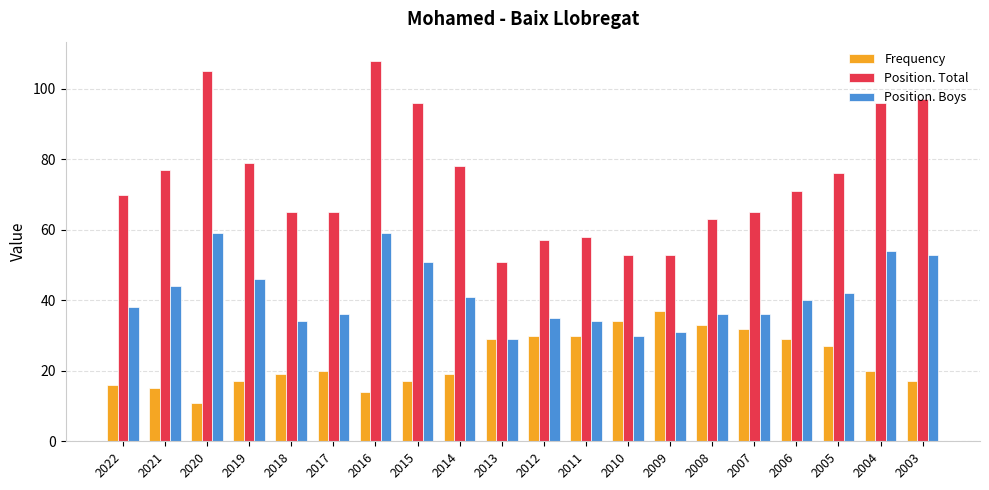

What is the total value across all series at 2008?

132